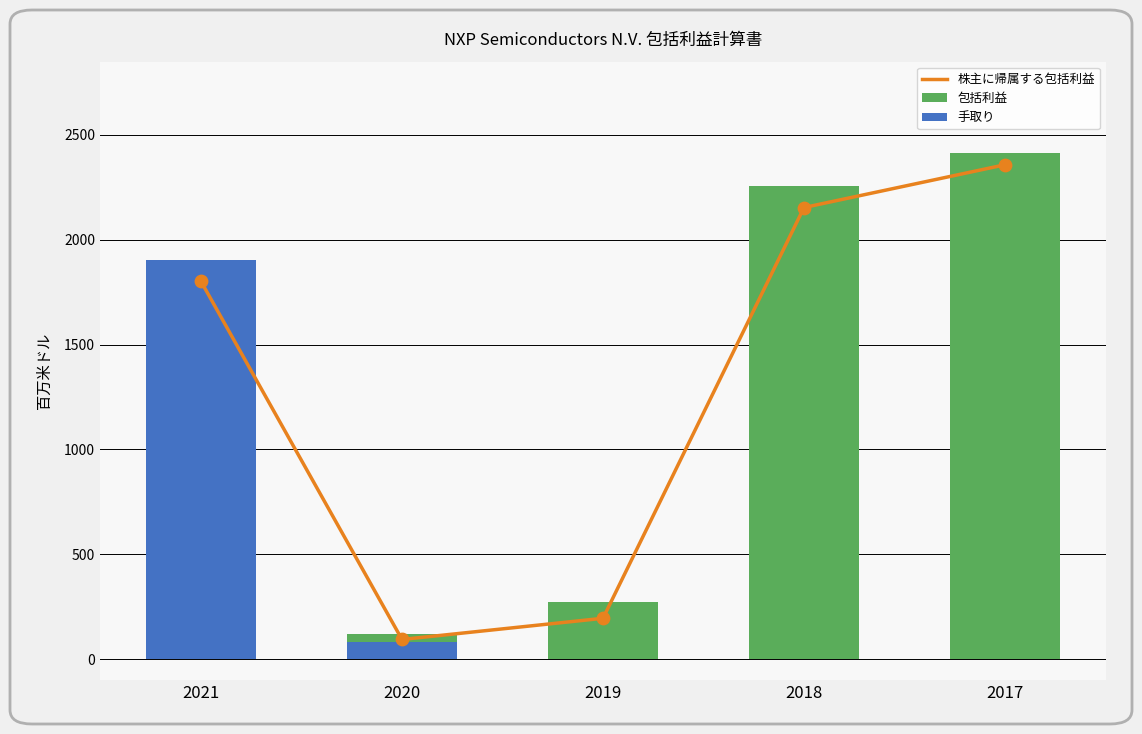

Which series reaches the minimum Y coordinate?

手取り